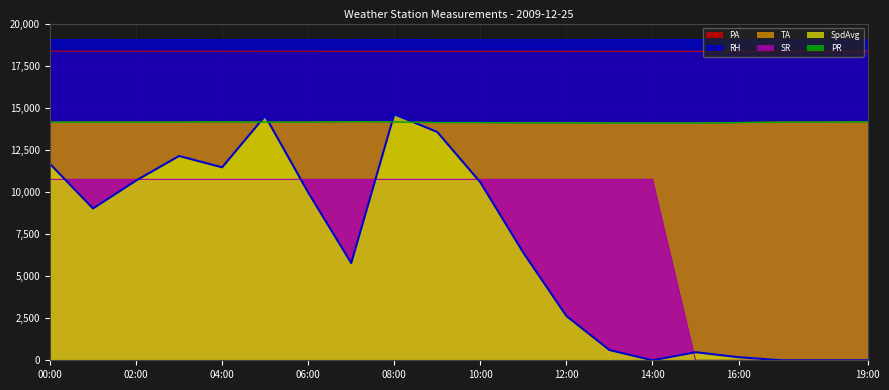

True or false: PA and RH cross at least once.

False